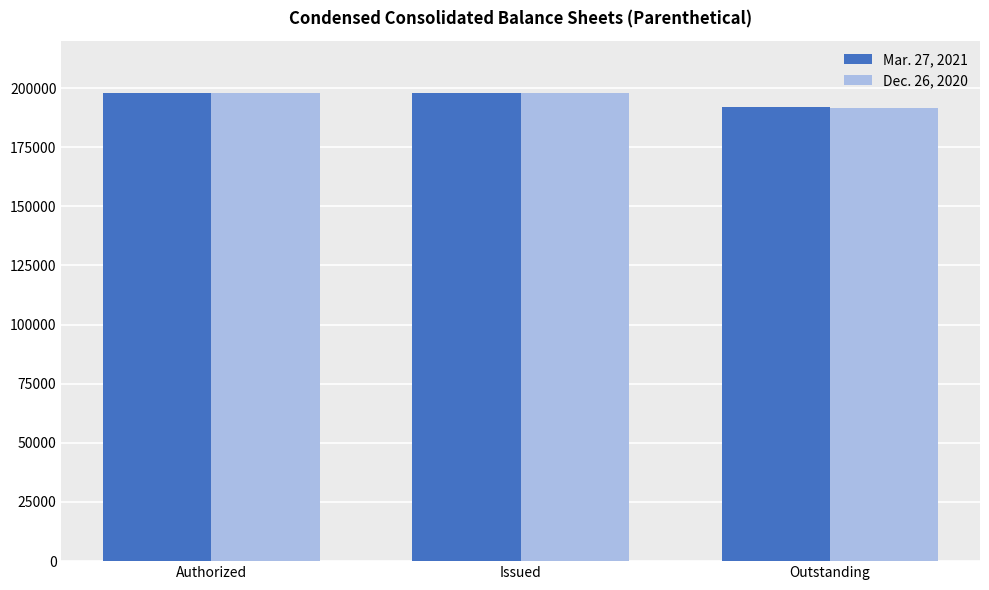

What is the total value across all series at Issued?

396154